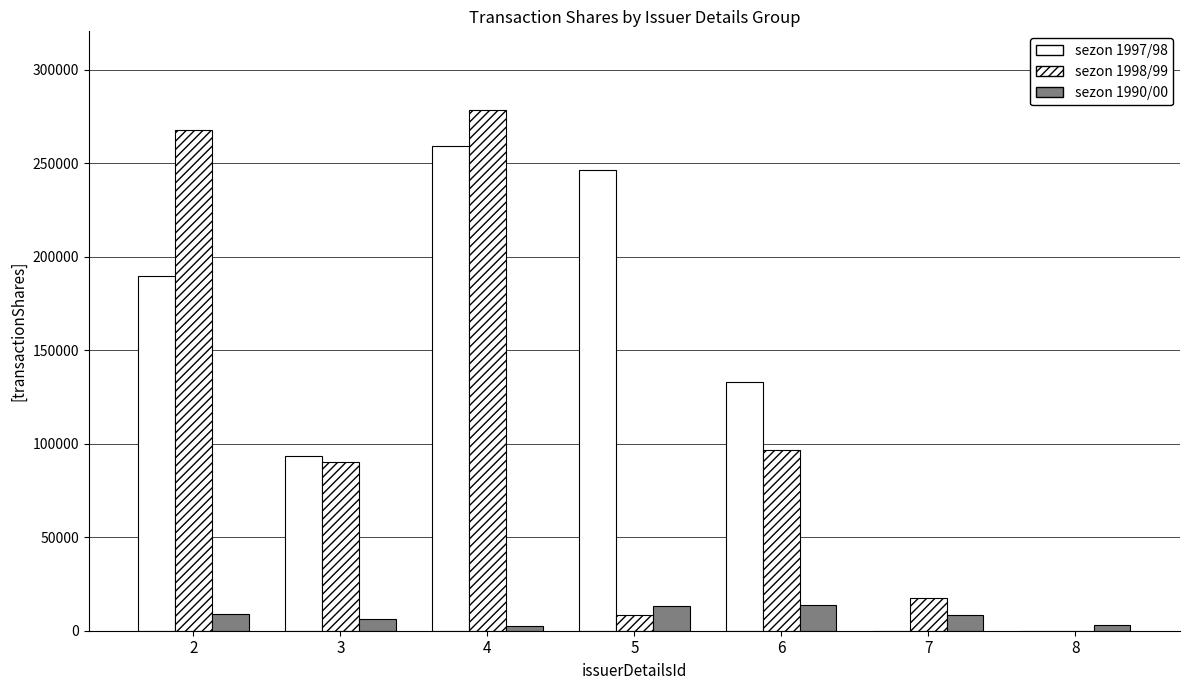

What is the value of the sezon 1990/00 bar at the 5th from the left?

13847